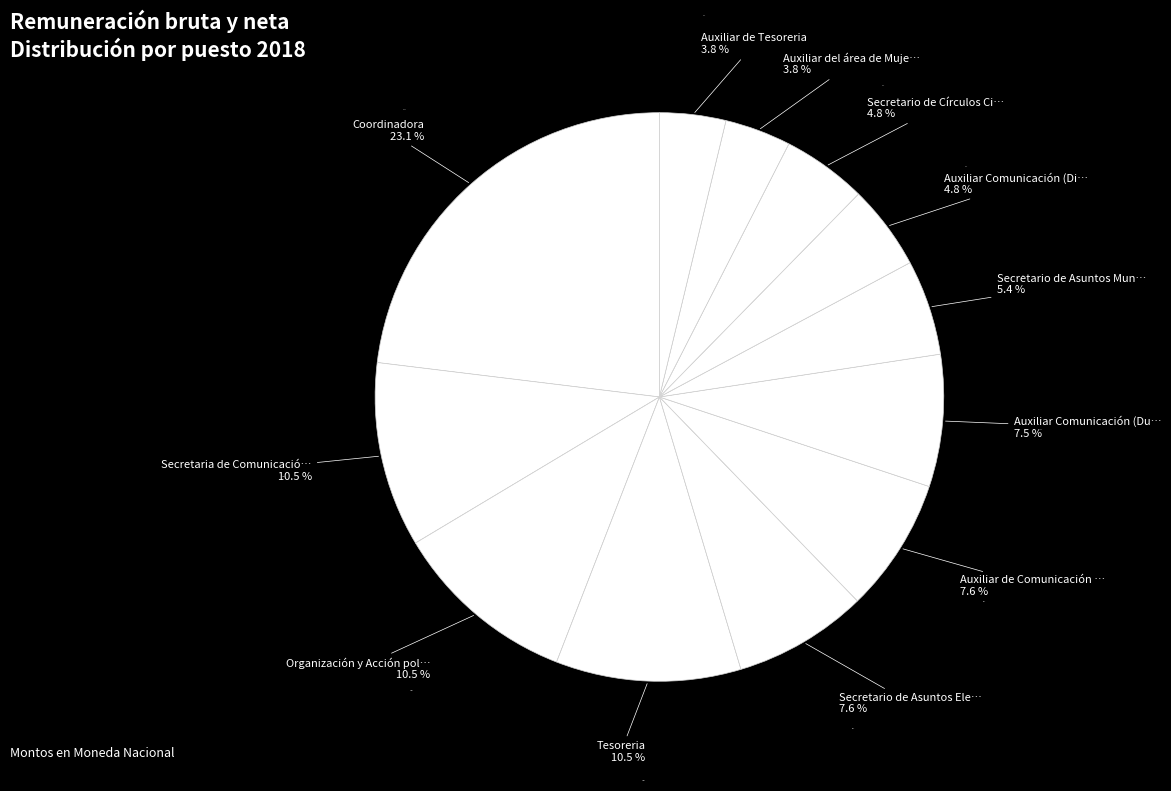

To the nearest percent, what is the difference between the largest and smallest slice percentages?

19%